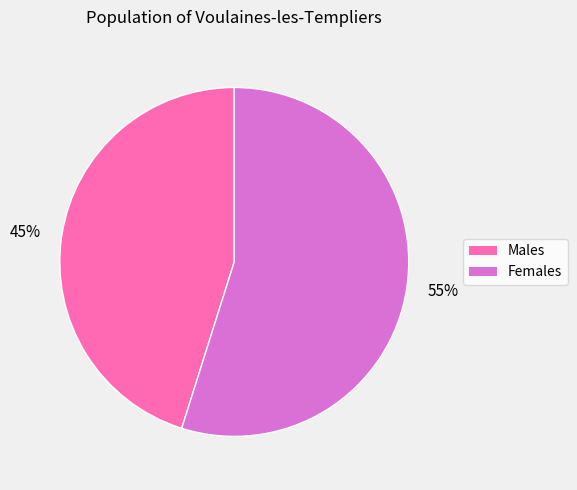

What is the smallest slice in the pie chart?

Males